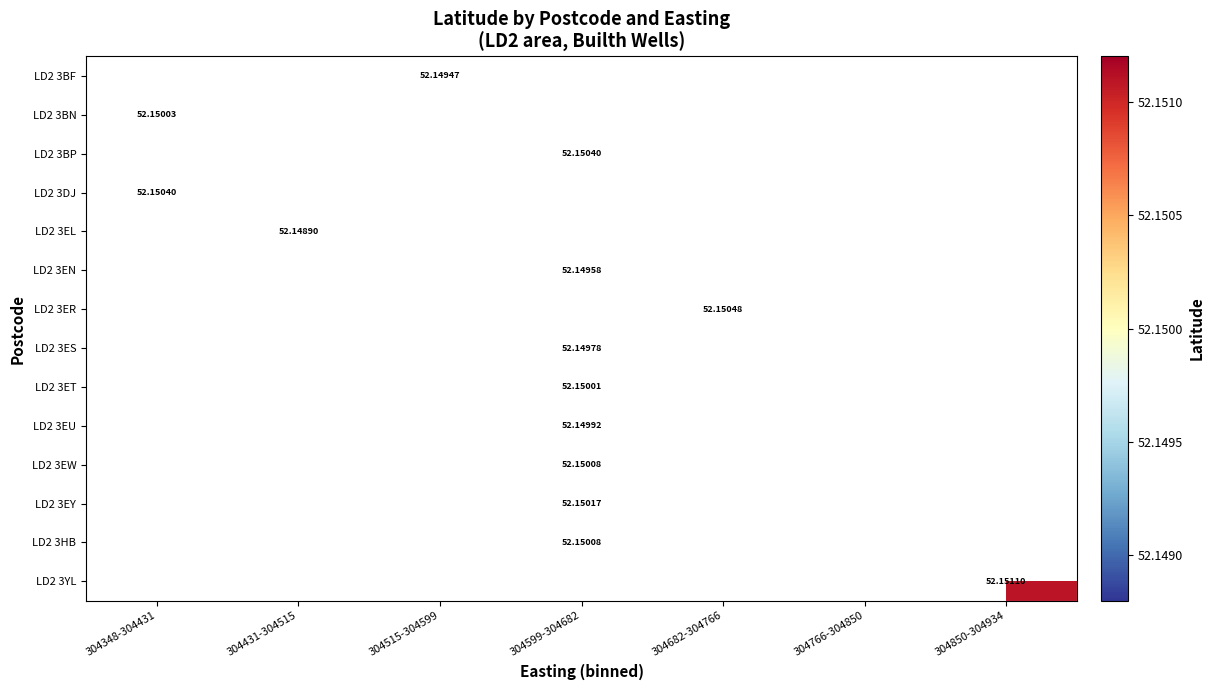

What is the smallest value displayed?

52.1